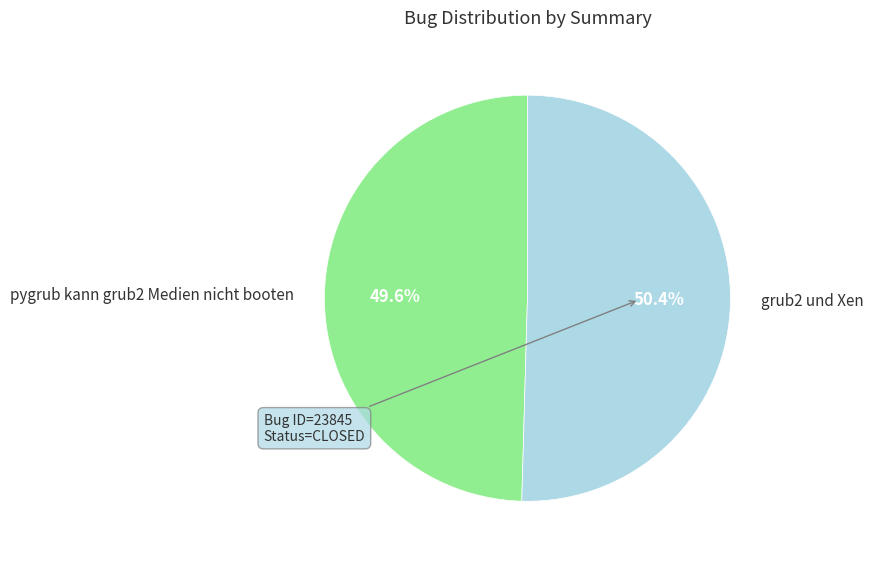

Is it true that grub2 und Xen is 50% of the pie?

True